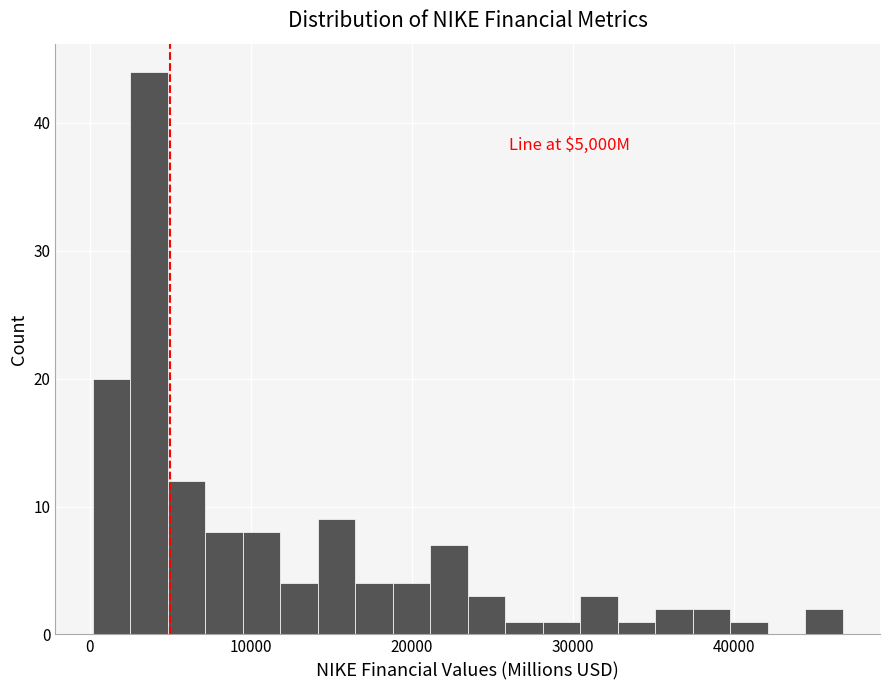

Around what value on the x-axis is the tallest bar? Give the approximate position of its centre, as read against the axis.

4000